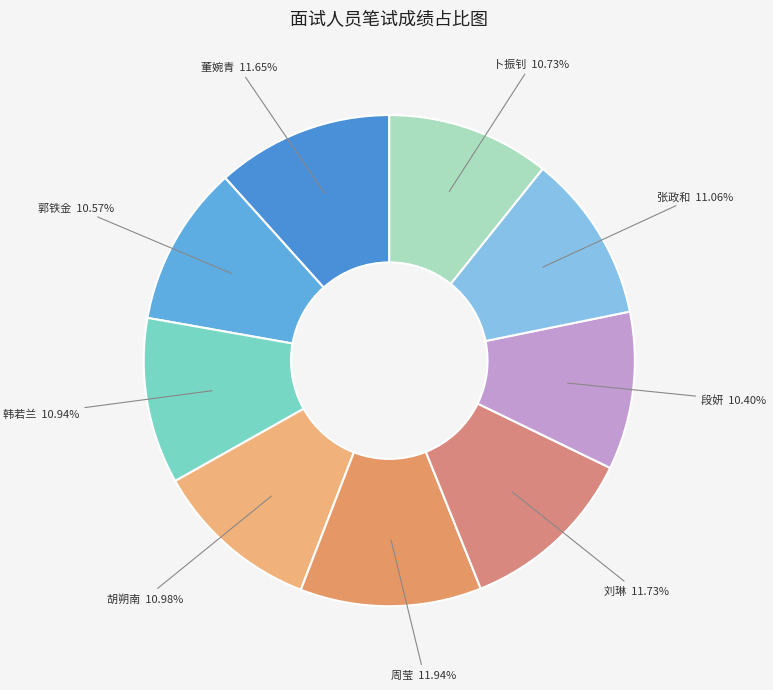

What is the ratio of the value at 周莹 to the value at 刘琳?

1.0